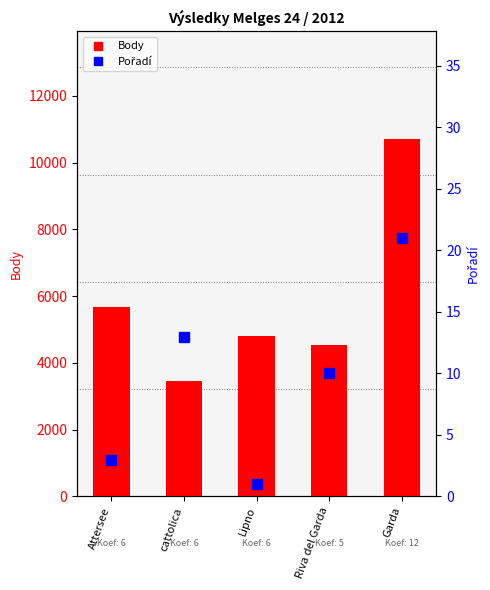

Which label corresponds to the smallest value in the chart?

Lipno